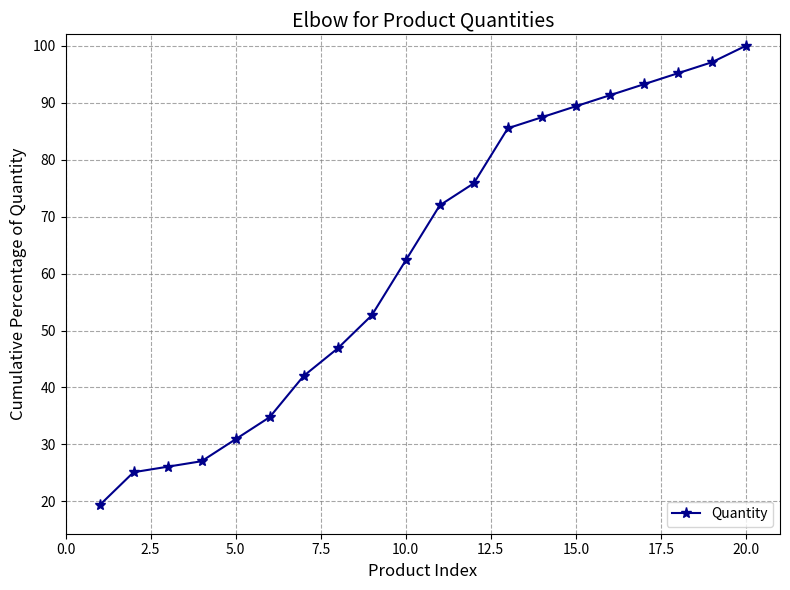

True or false: there are more than 1 points higher than both neighbors.

False